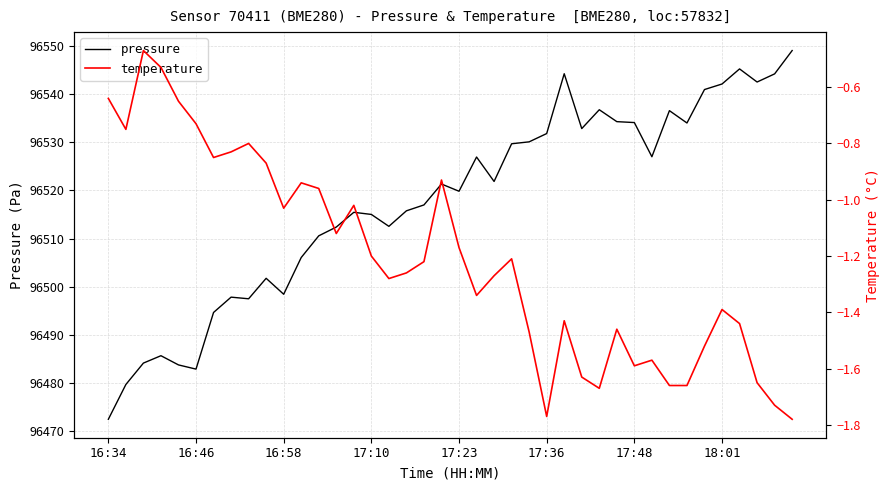

At which category is the sum across all series the highest?

39